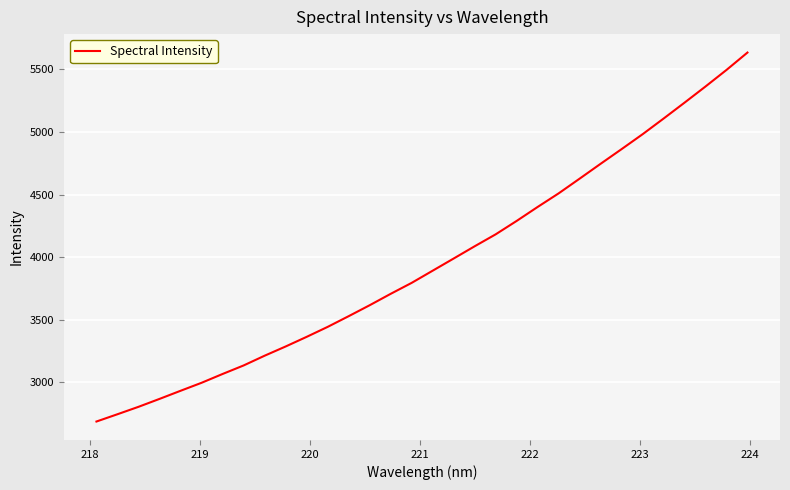

What is the smallest value displayed?

2686.7